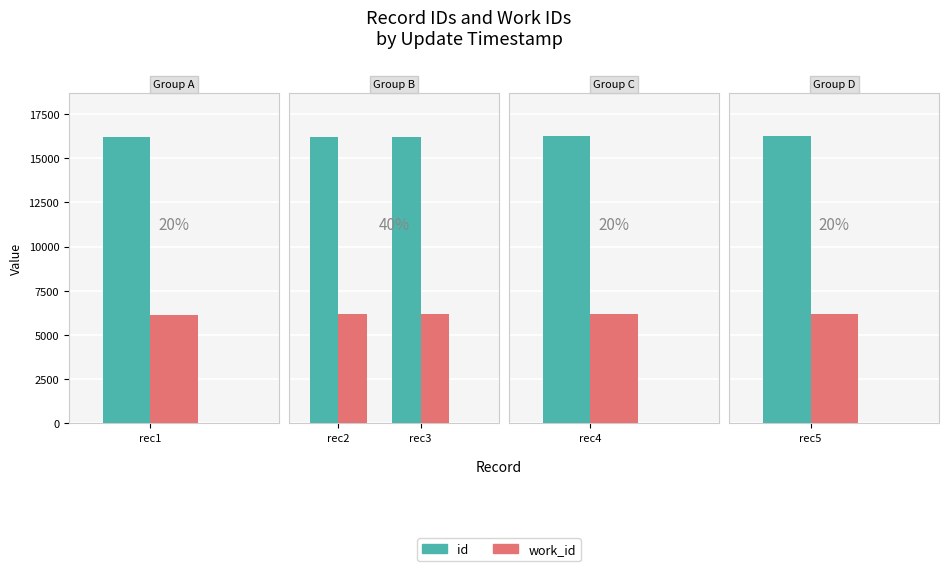

What is the total value across all series at rec2?

22384